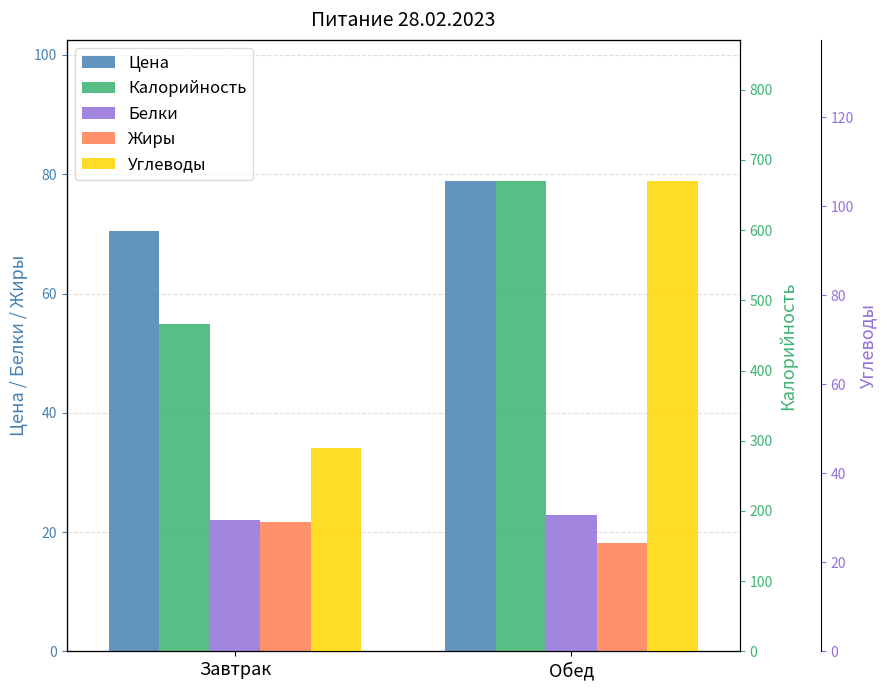

Rank the series by their maximum value, from lowest to highest.

Жиры, Белки, Цена, Углеводы, Калорийность